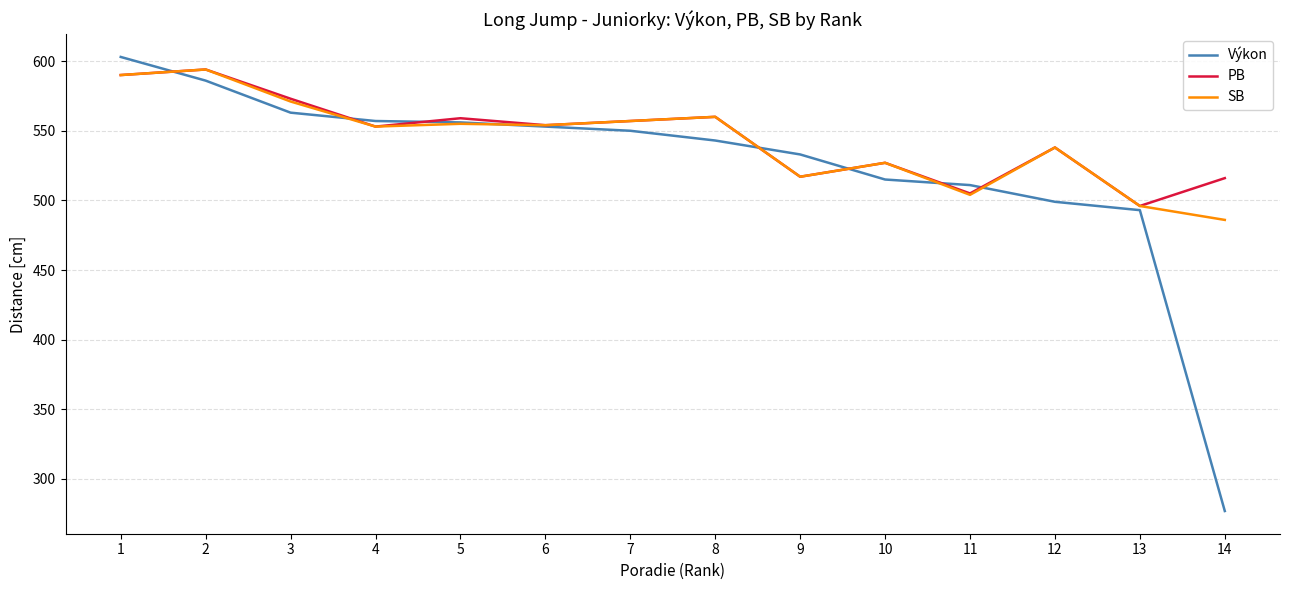

What is the difference between the SB values at 2 and 4?

41